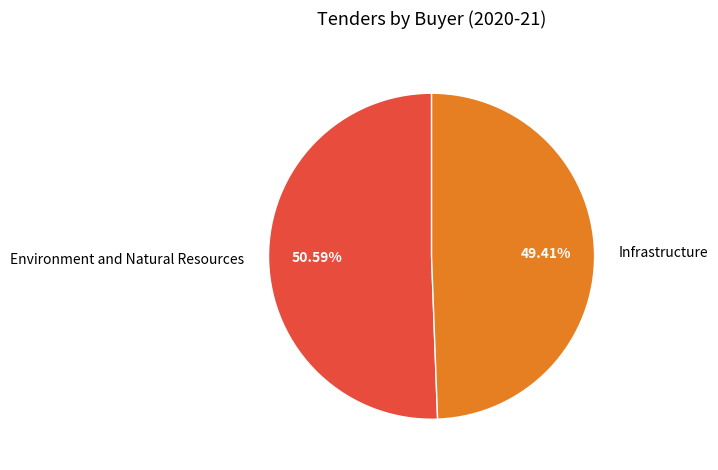

Rank the categories by value from lowest to highest.

Infrastructure, Environment and Natural Resources